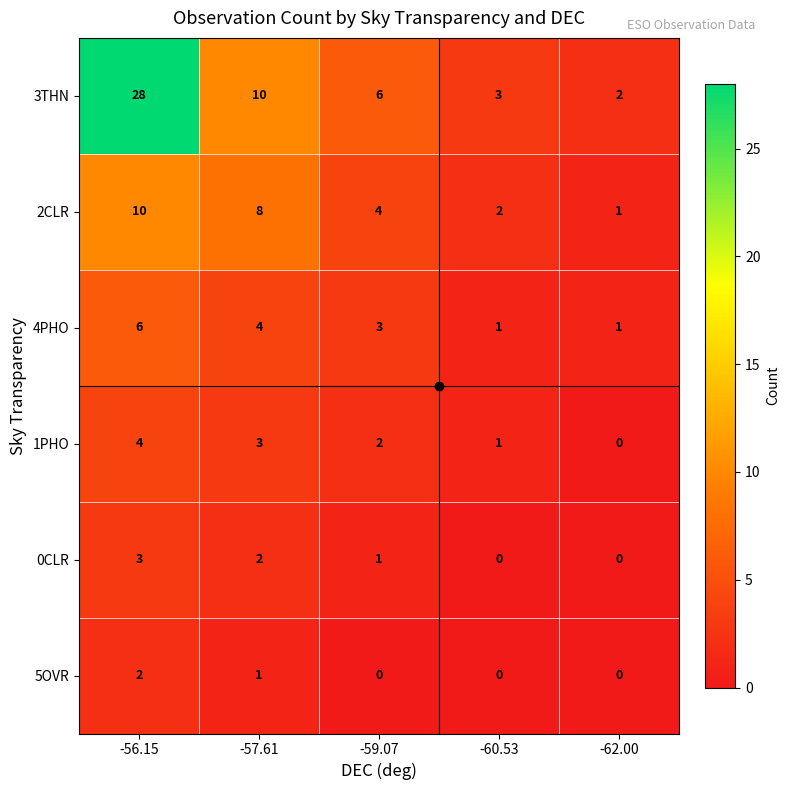

Which series has the widest spread of values?

3THN